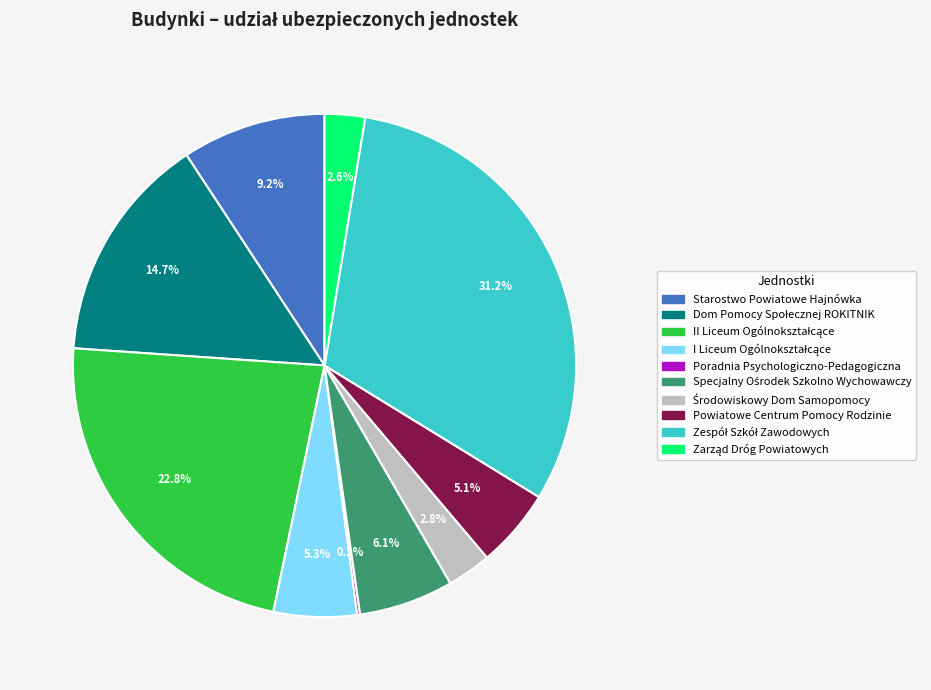

Is there any slice that represents more than half of the pie?

No